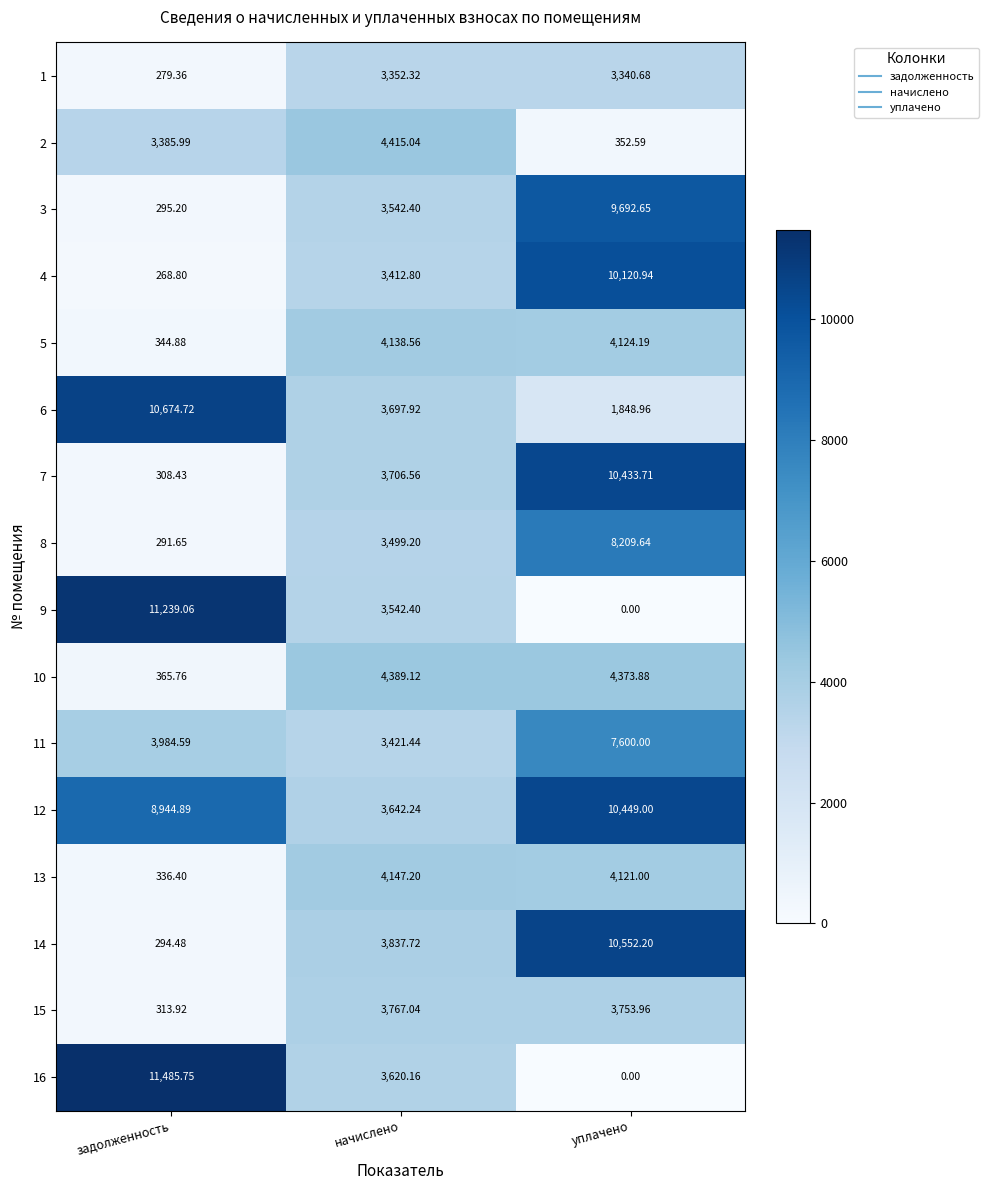

Is the value of 9 at начислено greater than the value of 14 at задолженность?

Yes